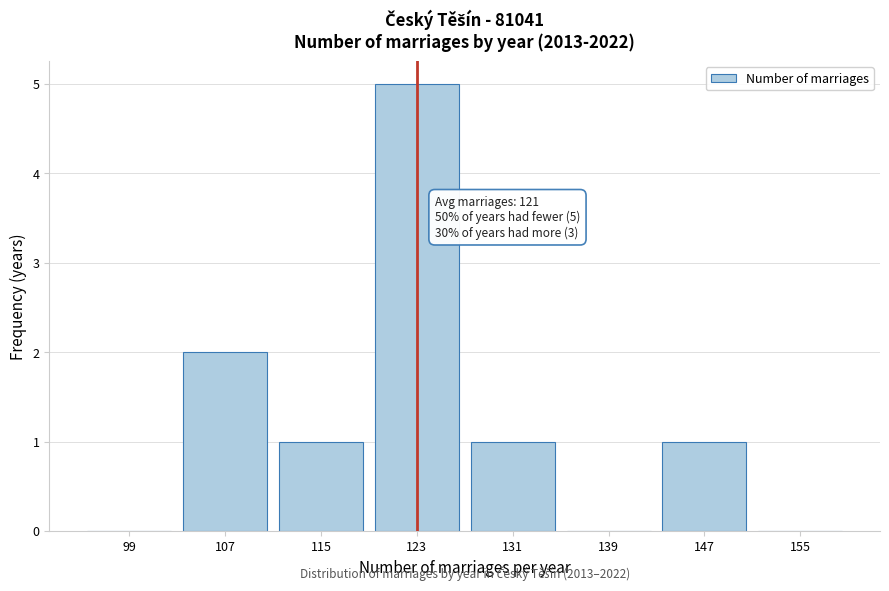

Which range on the x-axis has the tallest bar?

119 to 127